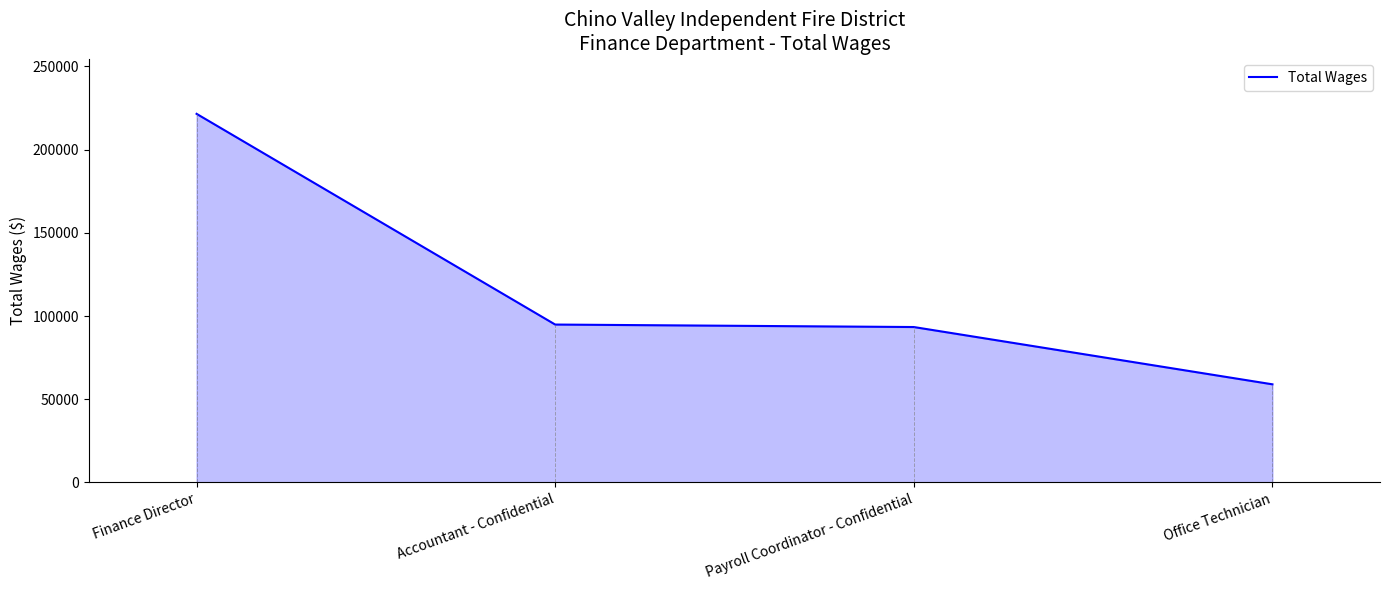

Is it true that the value at Office Technician is 94925?

False